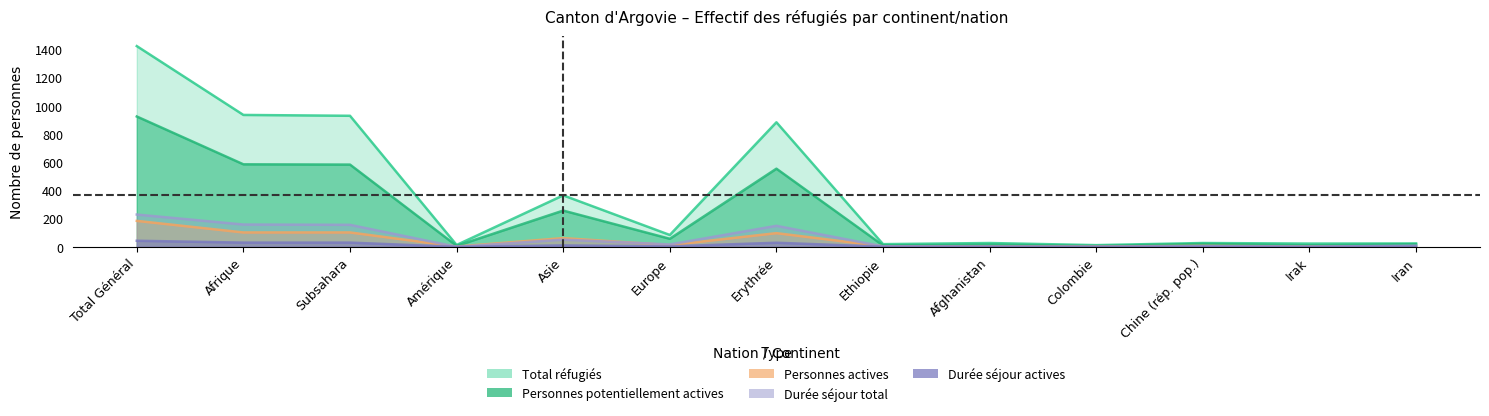

What is the label of the 9th point from the right?

Asie